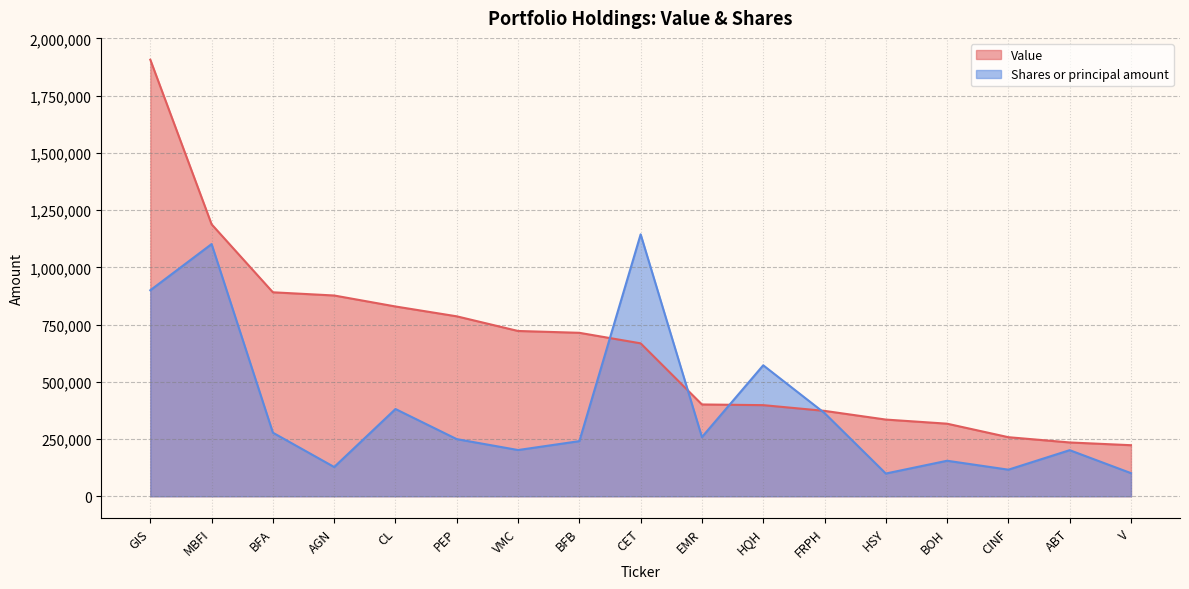

At which label does Value first exceed 668000?

GIS